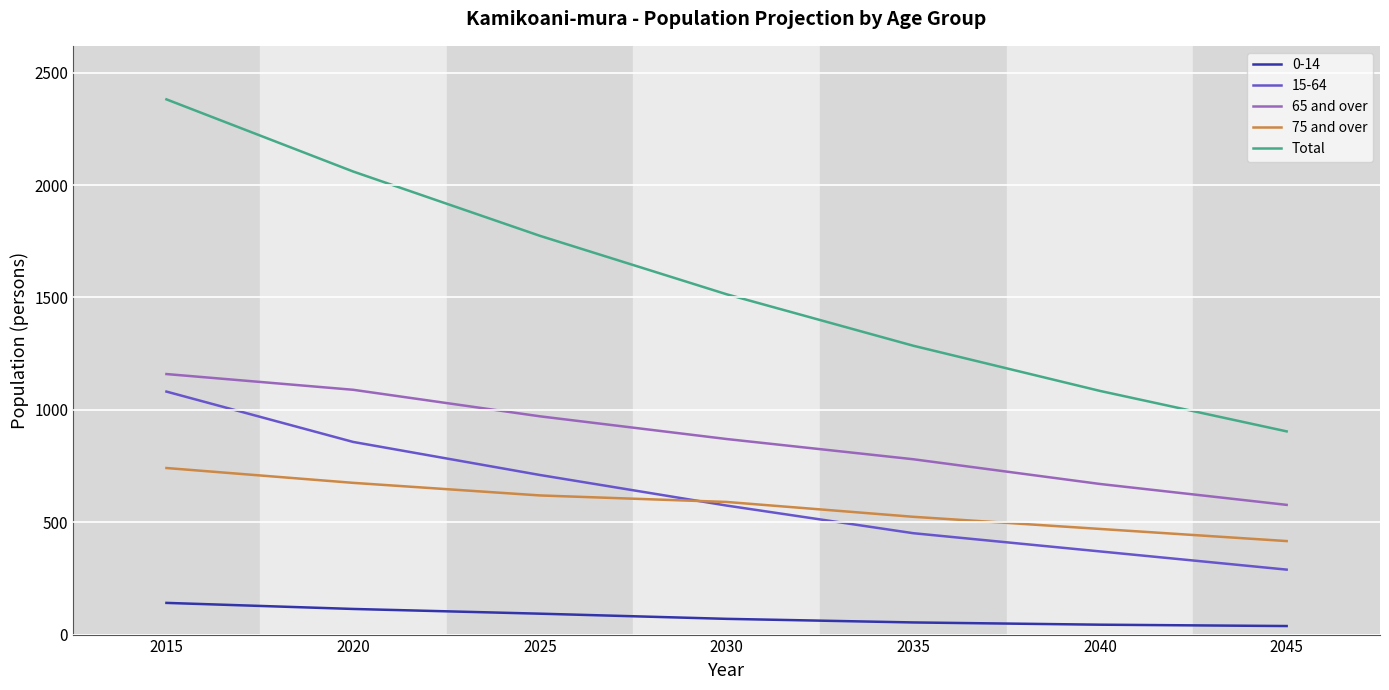

Which series changed the most between 2030 and 2035?

Total